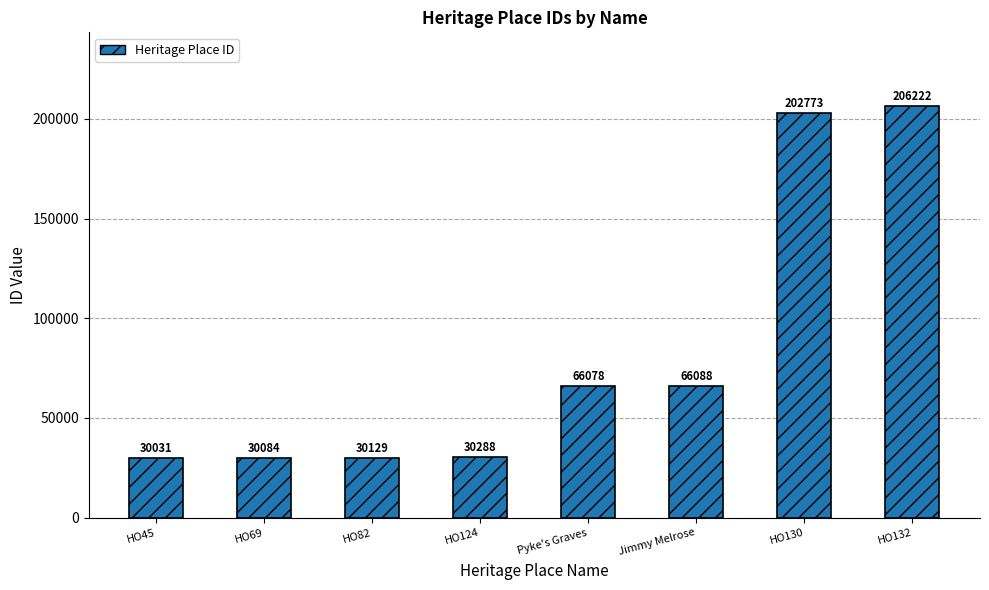

What is the greatest value displayed?

206222